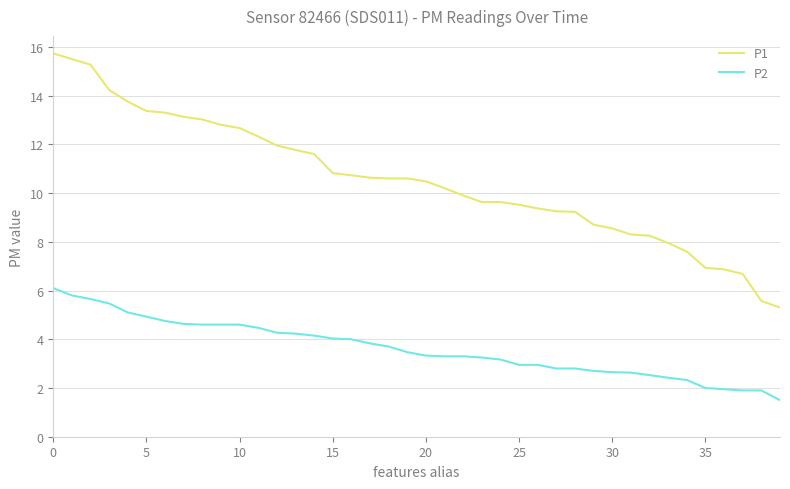

True or false: P1 and P2 intersect in this chart.

False